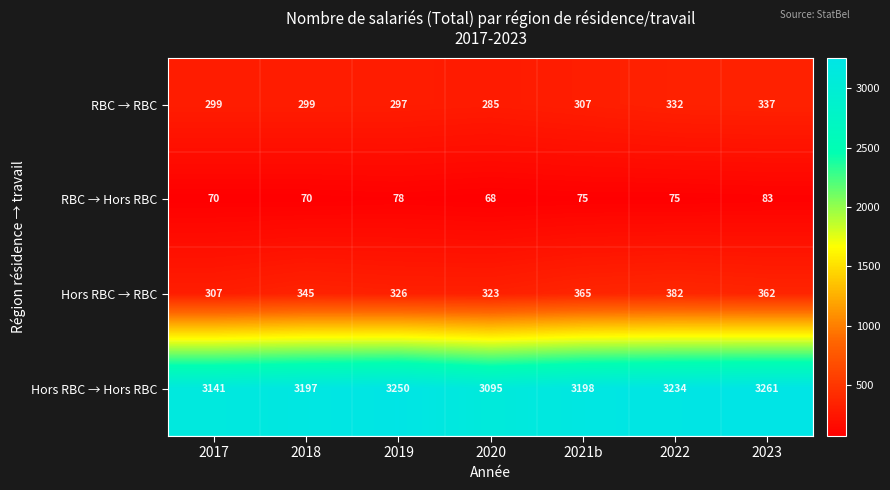

Reading left to right, list all the values displayed in this chart.

RBC → RBC: 299	299	297	285	307	332	337
RBC → Hors RBC: 70	70	78	68	75	75	83
Hors RBC → RBC: 307	345	326	323	365	382	362
Hors RBC → Hors RBC: 3141	3197	3250	3095	3198	3234	3261